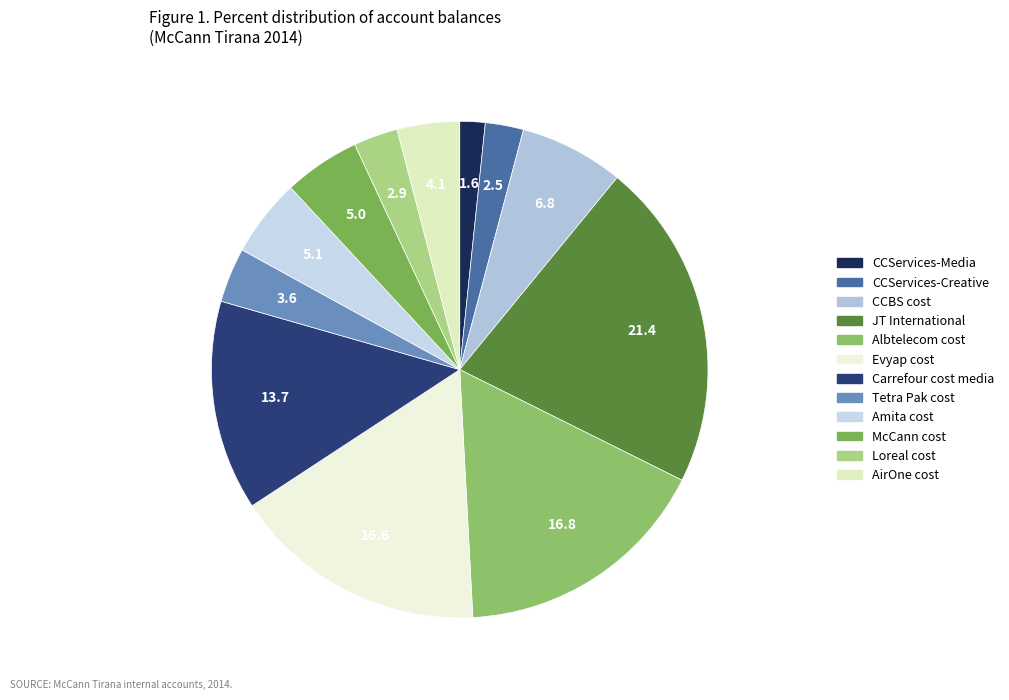

How many slices are in this pie chart?

12